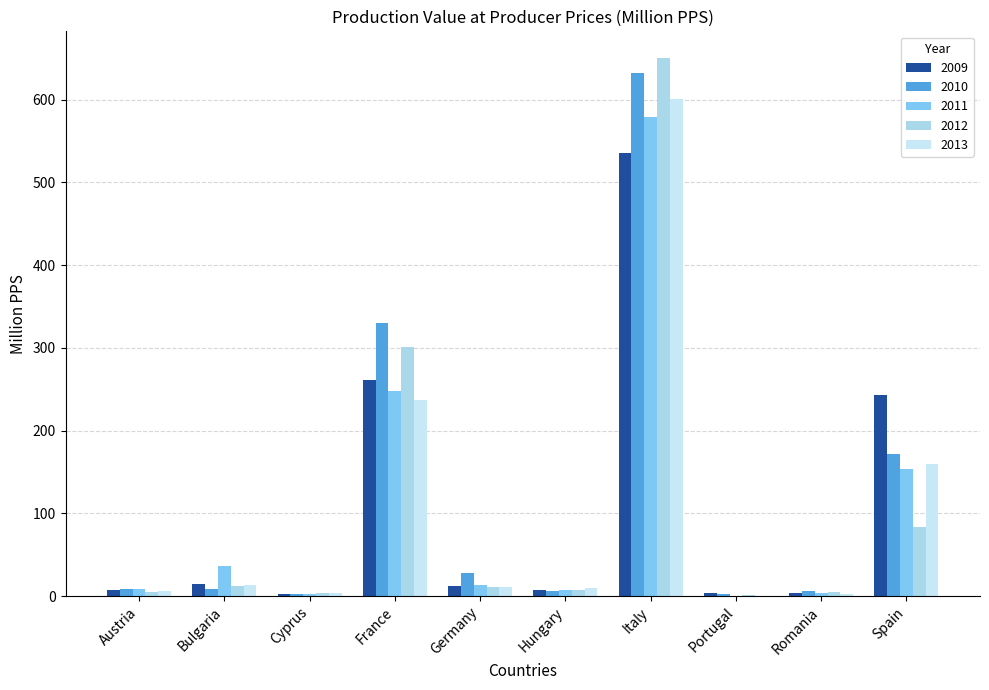

What are all the series names shown in the legend?

2009, 2010, 2011, 2012, 2013